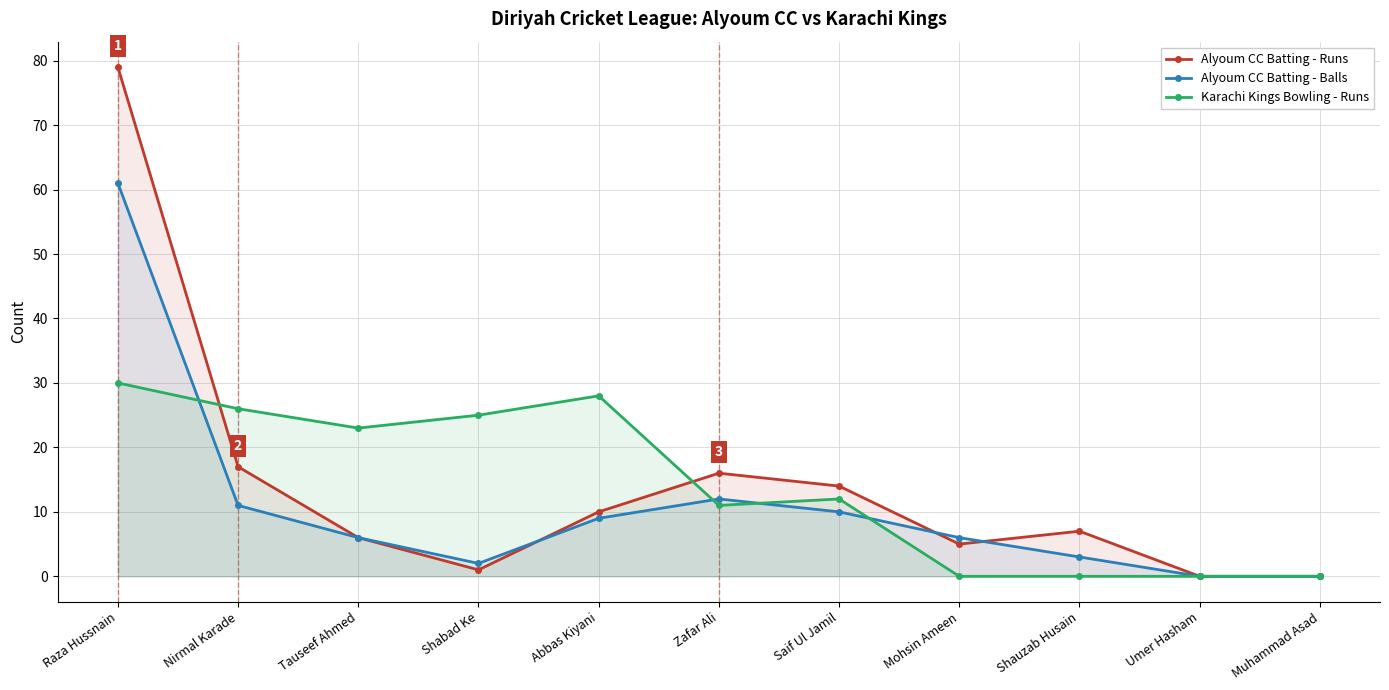

What is the average value of the Alyoum CC Batting - Balls series?

11